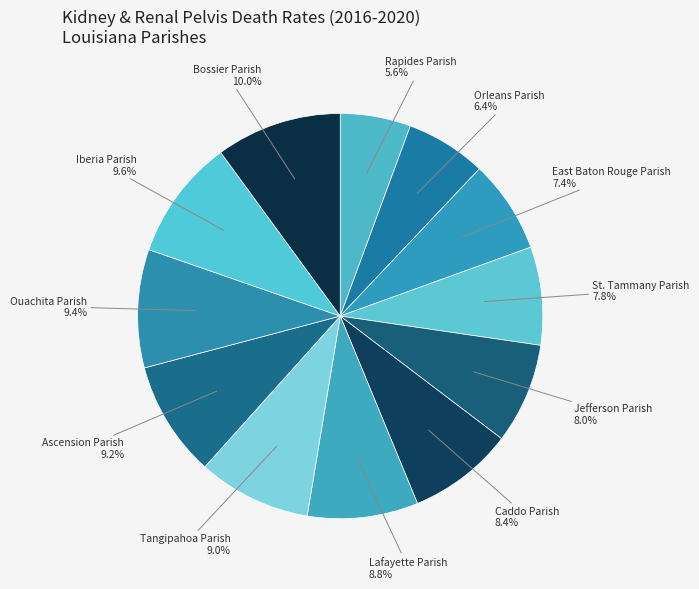

What is the ratio of the value at Rapides Parish to the value at St. Tammany Parish?

0.7